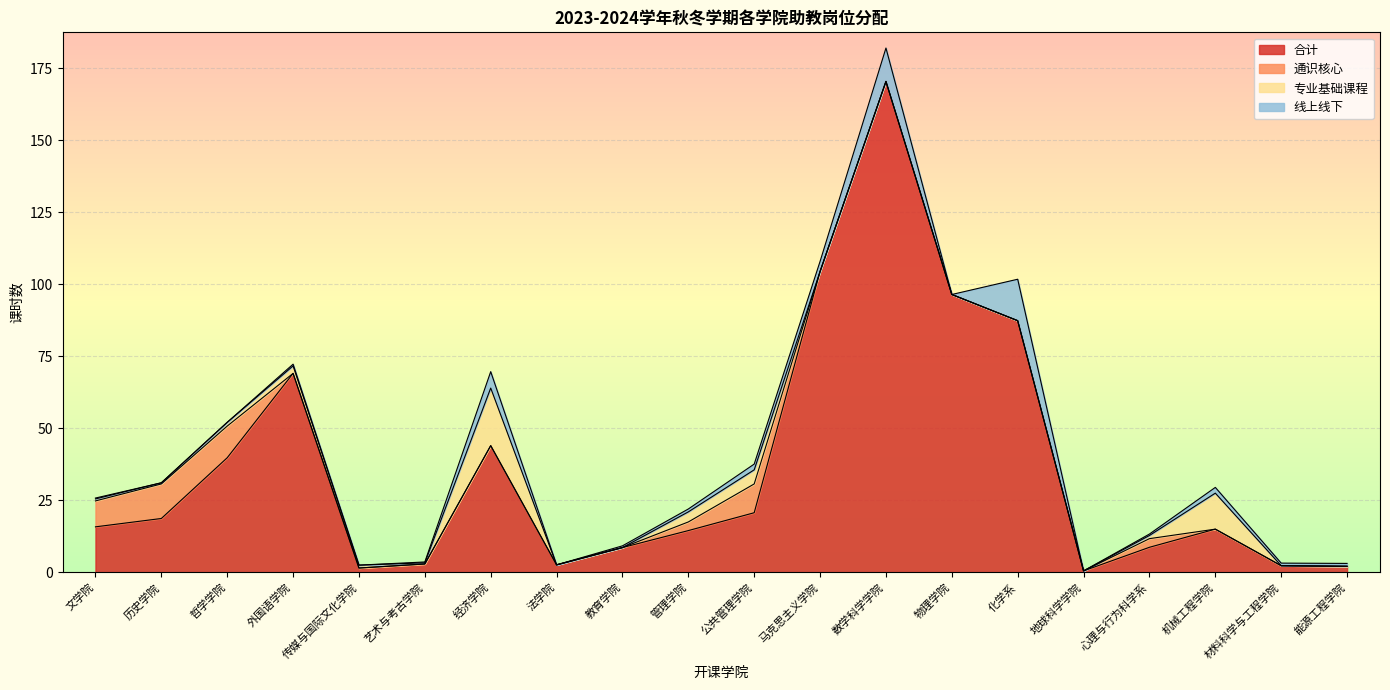

At which category does the chart reach its peak across all series?

数学科学学院